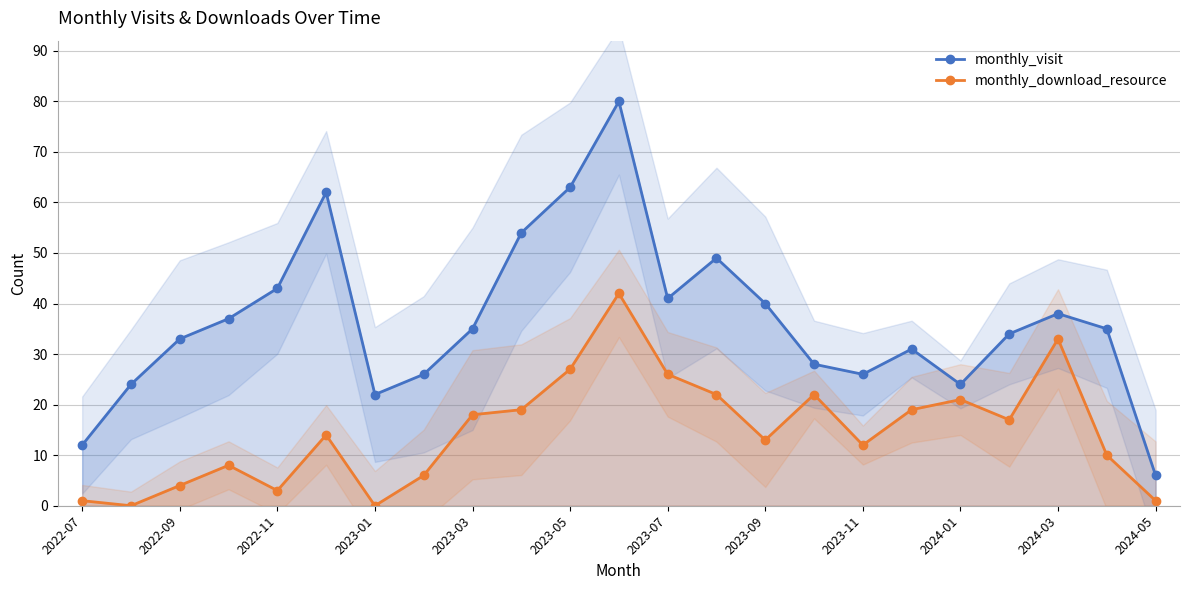

In monthly_visit, how many points are higher than both neighbors (excluding endpoints)?

5